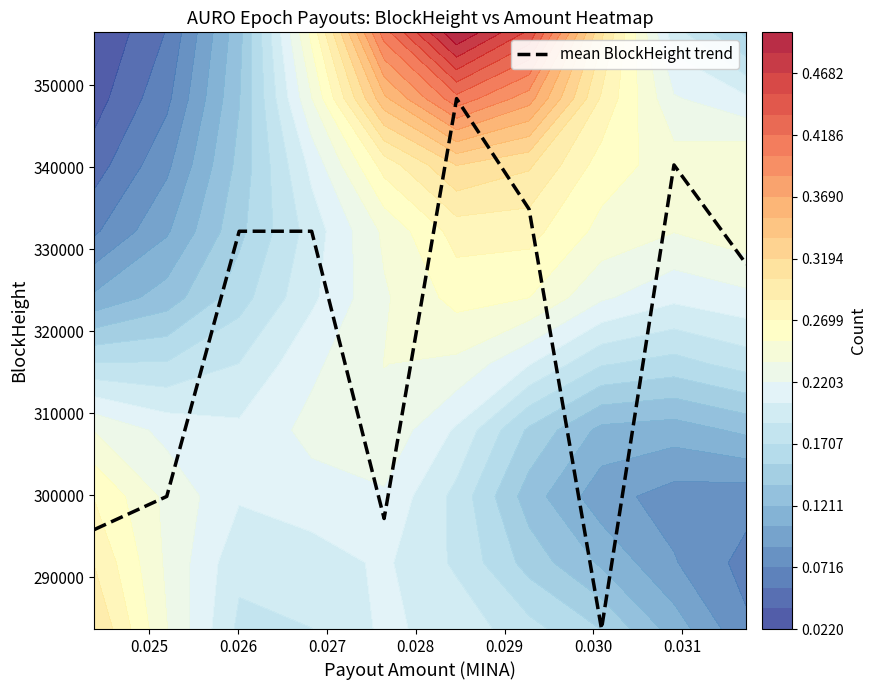

What is the highest value of the mean BlockHeight trend series?

348342.2